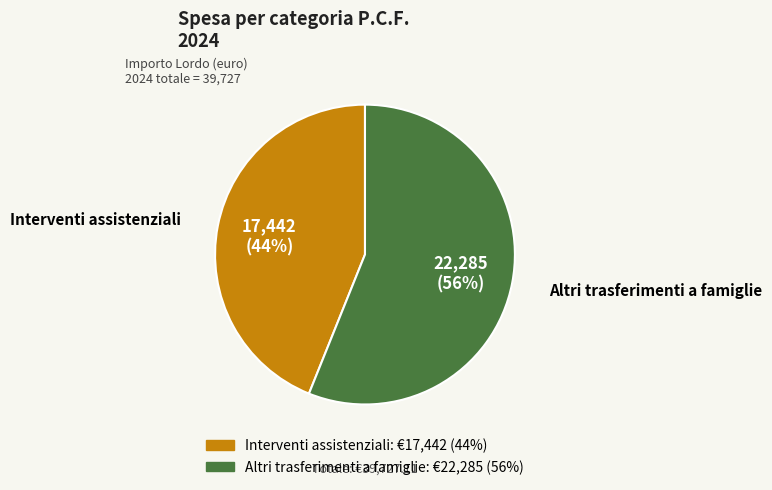

Does any single category account for the majority?

Yes